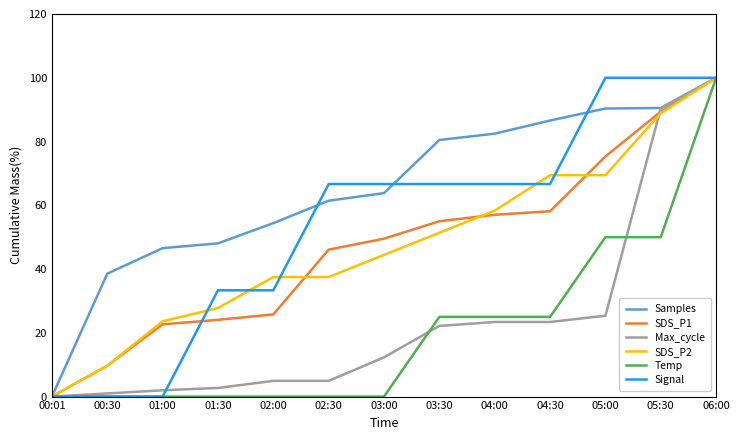

Which series changed the most between 04:00 and 04:30?

SDS_P2